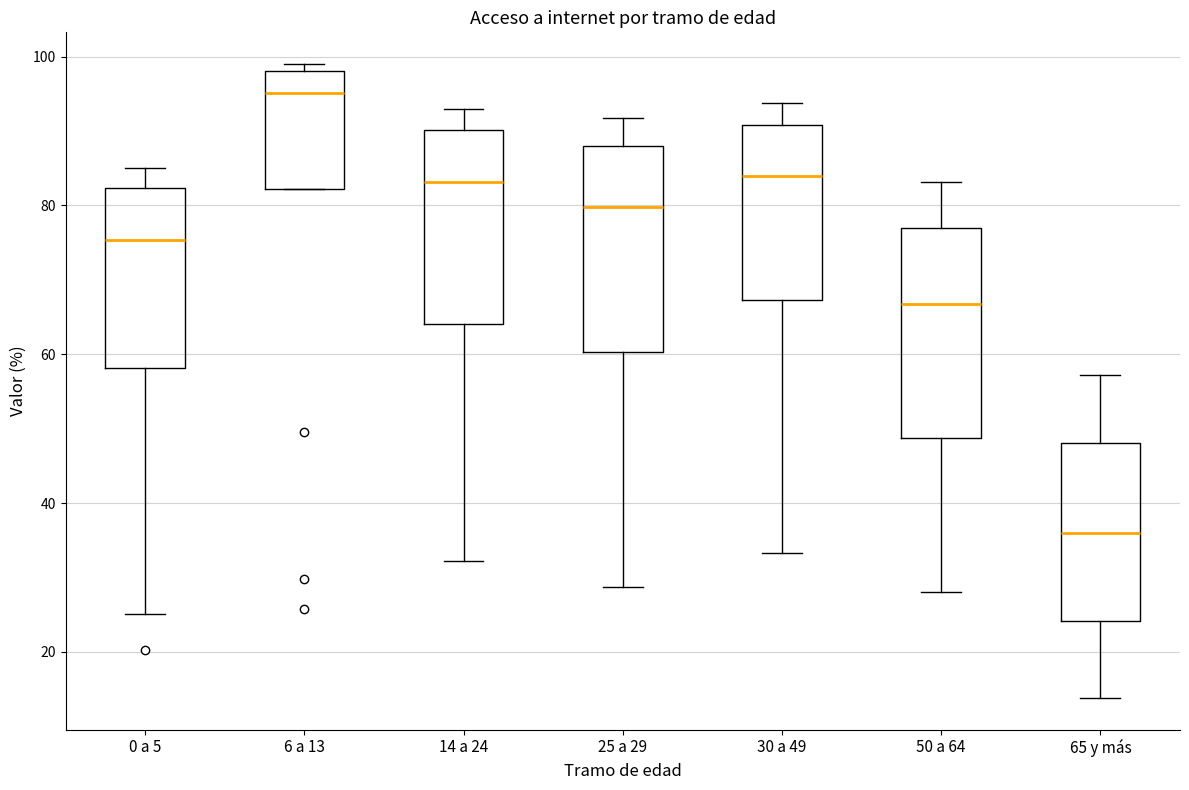

Which box's median line is the lowest?

65 y más